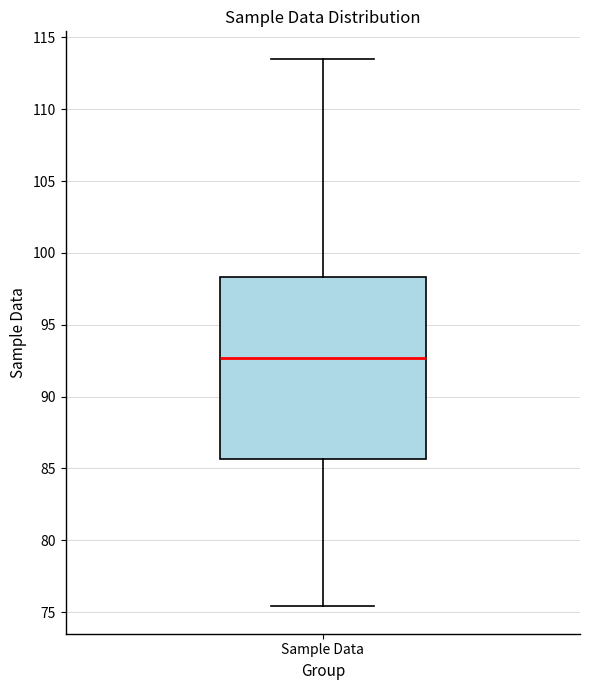

Where does the median line of the box for Sample Data sit on the y-axis? The values are not printed on the chart, so give them approximately, as read against the axis.

92.5